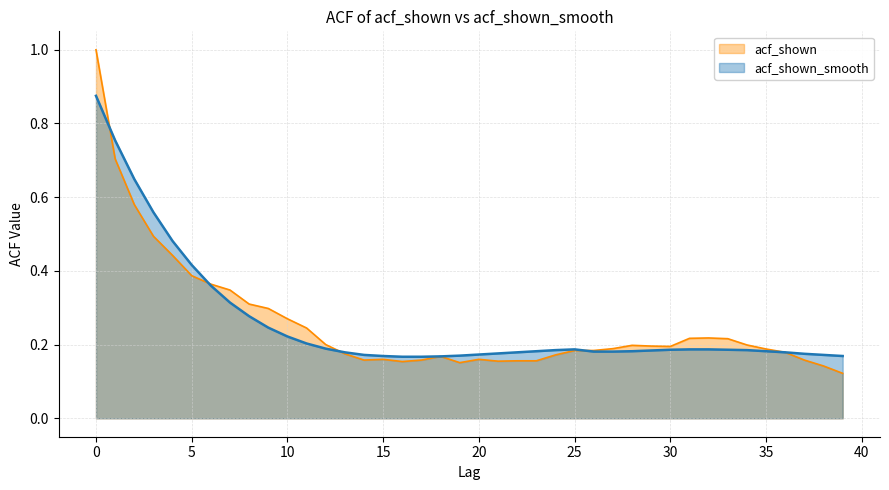

Reading left to right, extract all data points from this chart.

acf_shown: 1.0	0.7	0.6	0.5	0.4	0.4	0.4	0.3	0.3	0.3	0.3	0.2	0.2	0.2	0.2	0.2	0.2	0.2	0.2	0.2	0.2	0.2	0.2	0.2	0.2	0.2	0.2	0.2	0.2	0.2	0.2	0.2	0.2	0.2	0.2	0.2	0.2	0.2	0.1	0.1
acf_shown_smooth: 0.9	0.8	0.6	0.6	0.5	0.4	0.4	0.3	0.3	0.2	0.2	0.2	0.2	0.2	0.2	0.2	0.2	0.2	0.2	0.2	0.2	0.2	0.2	0.2	0.2	0.2	0.2	0.2	0.2	0.2	0.2	0.2	0.2	0.2	0.2	0.2	0.2	0.2	0.2	0.2